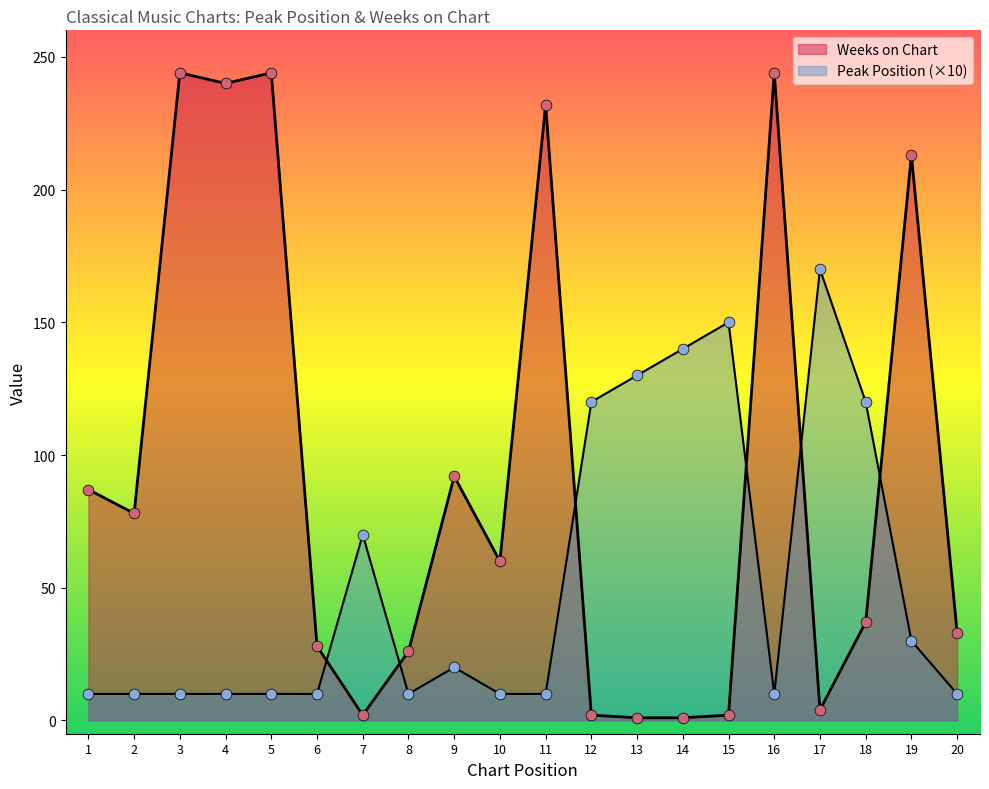

At which category is the sum across all series the highest?

3